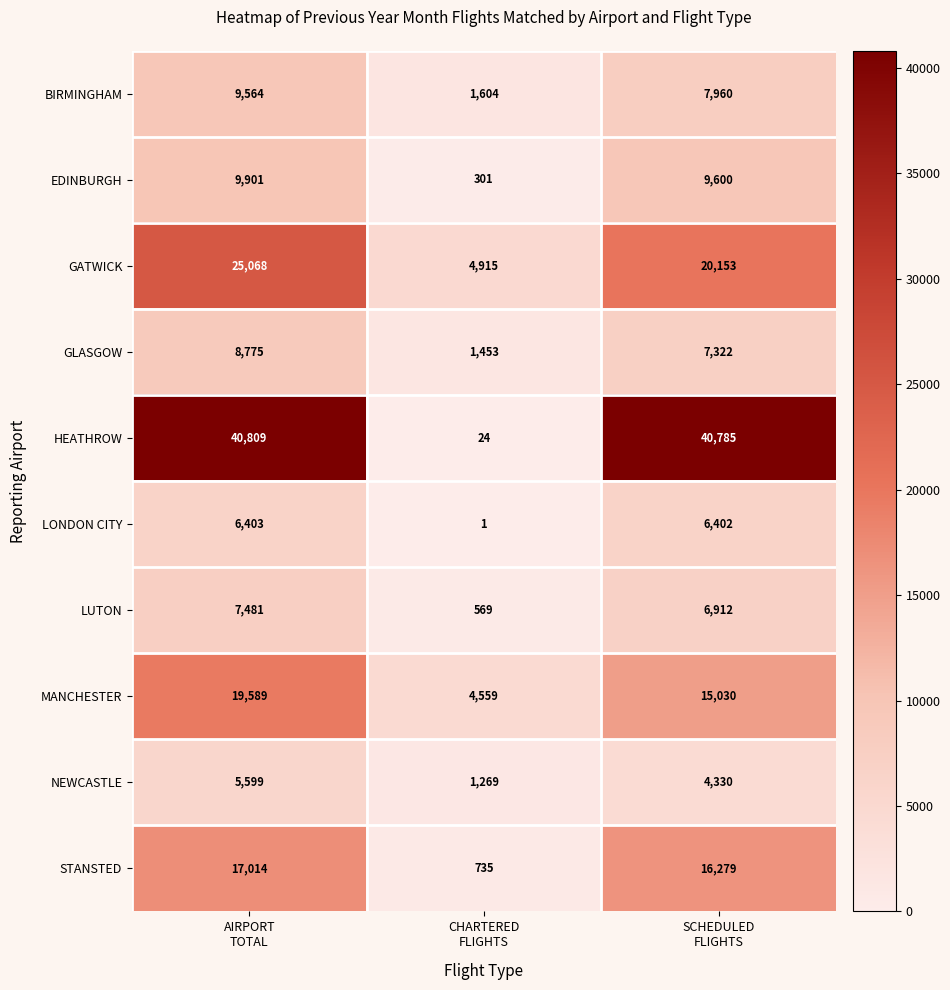

Which series has the largest range (max minus min)?

HEATHROW